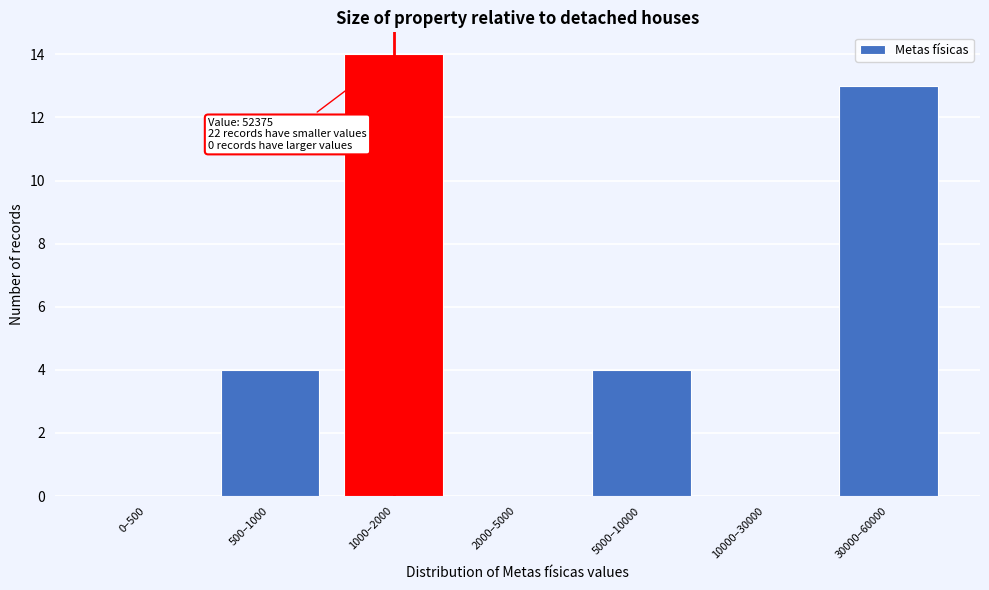

Reading left to right, extract all data points from this chart.

0–500=0	500–1000=4	1000–2000=14	2000–5000=0	5000–10000=4	10000–30000=0	30000–60000=13